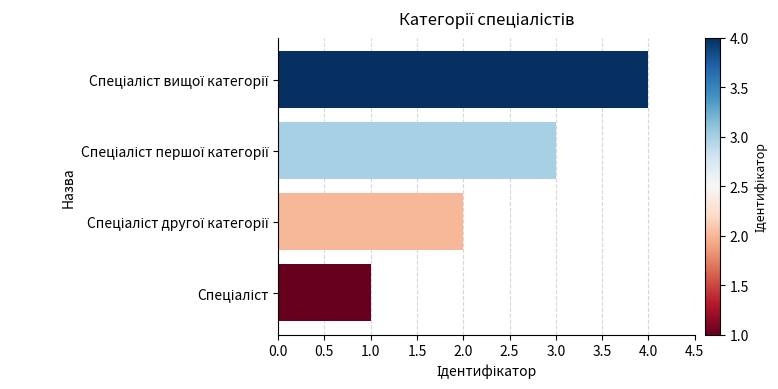

What is the maximum value shown in the chart?

4